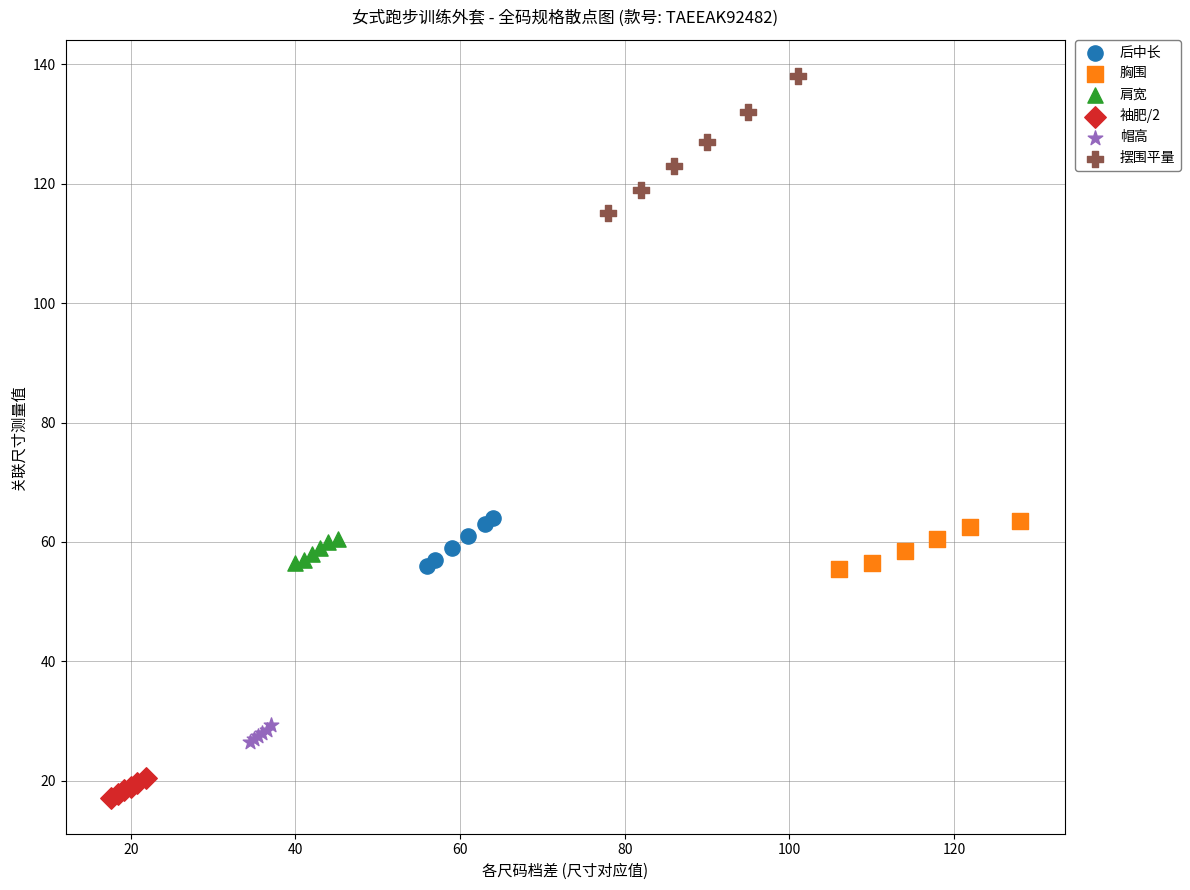

What are all the series names shown in the legend?

后中长, 胸围, 肩宽, 袖肥/2, 帽高, 摆围平量